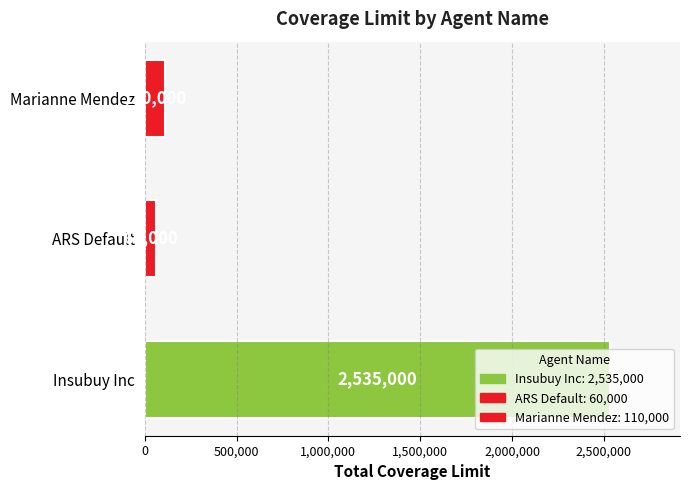

Count the number of data series in this chart.

1